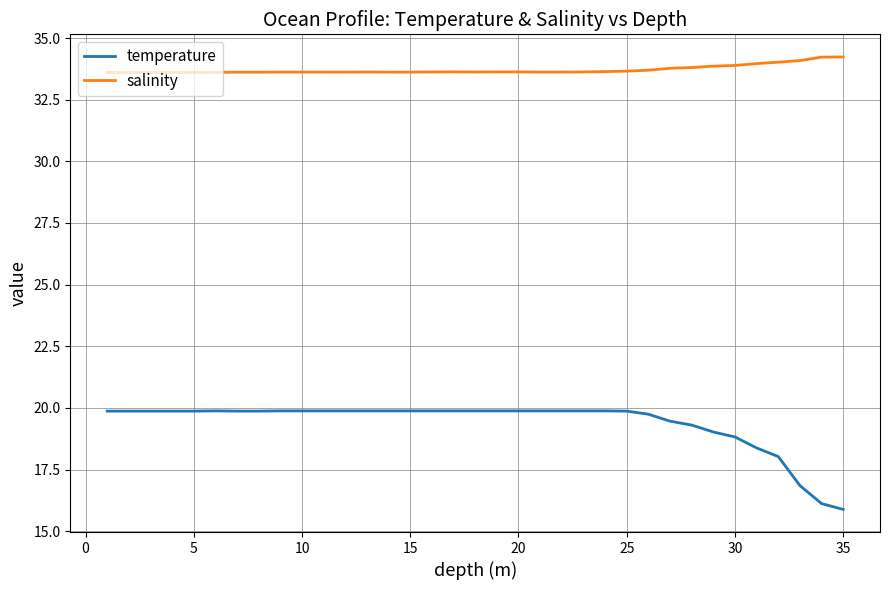

Does the chart have visible grid lines?

Yes